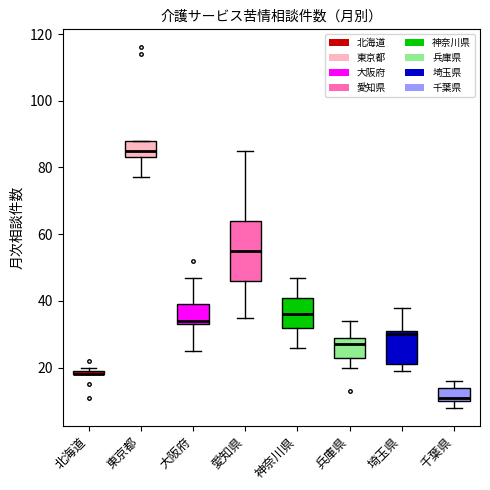

Which box is the tallest, from its lower edge to its upper edge?

愛知県